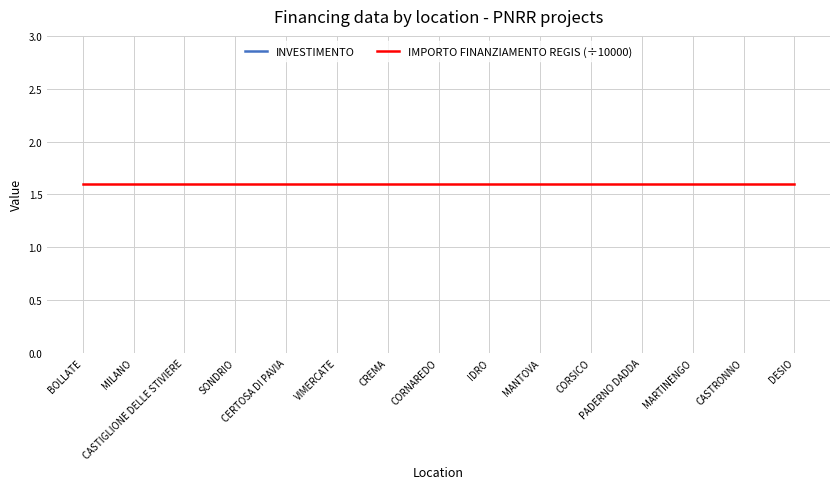

How many lines are shown in the chart?

2